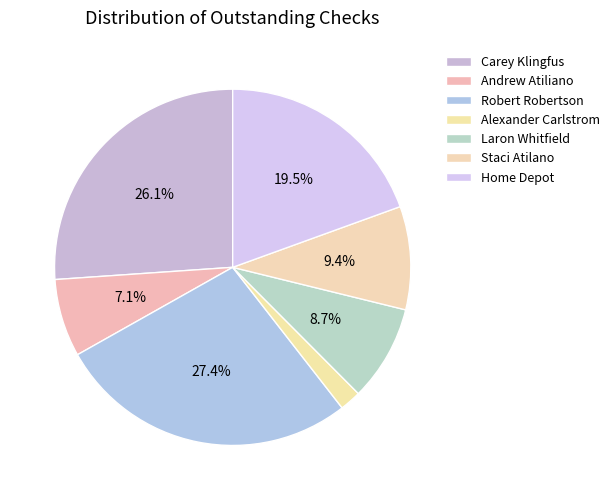

To the nearest percent, what percentage of the pie is Andrew Atiliano?

7%